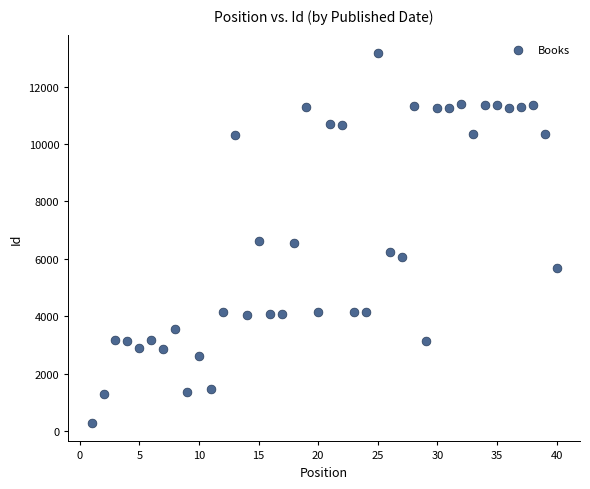

What is the range of X values (max minus min)?

39